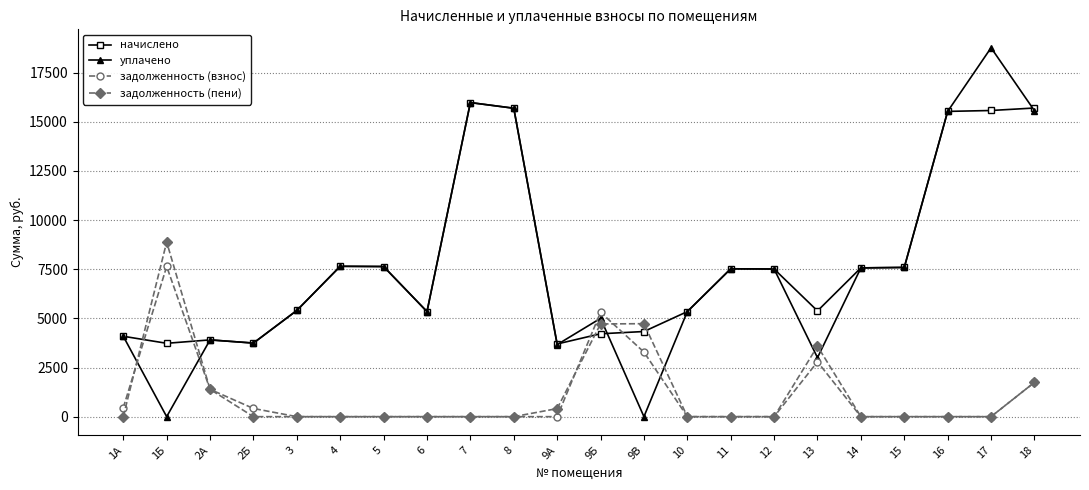

What are all the series names shown in the legend?

начислено, уплачено, задолженность (взнос), задолженность (пени)